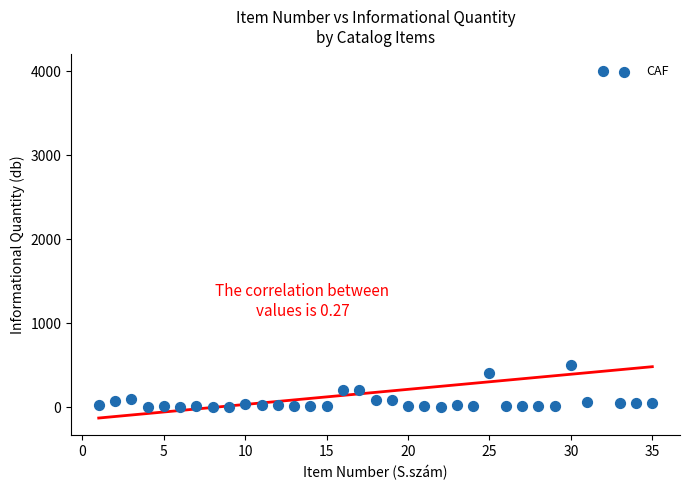

What Y value in the scatter plot is closest to 2001?

500